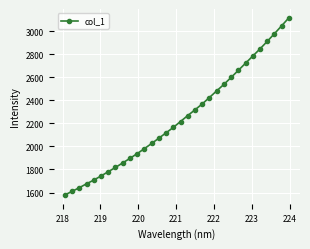

What is the difference between the second highest and minimum values?

1468.1